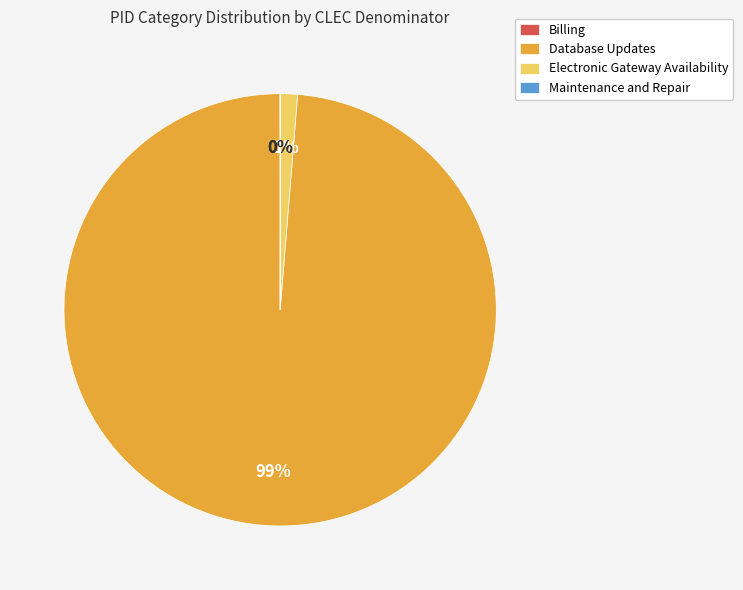

Is it true that Database Updates is 87% of the pie?

False